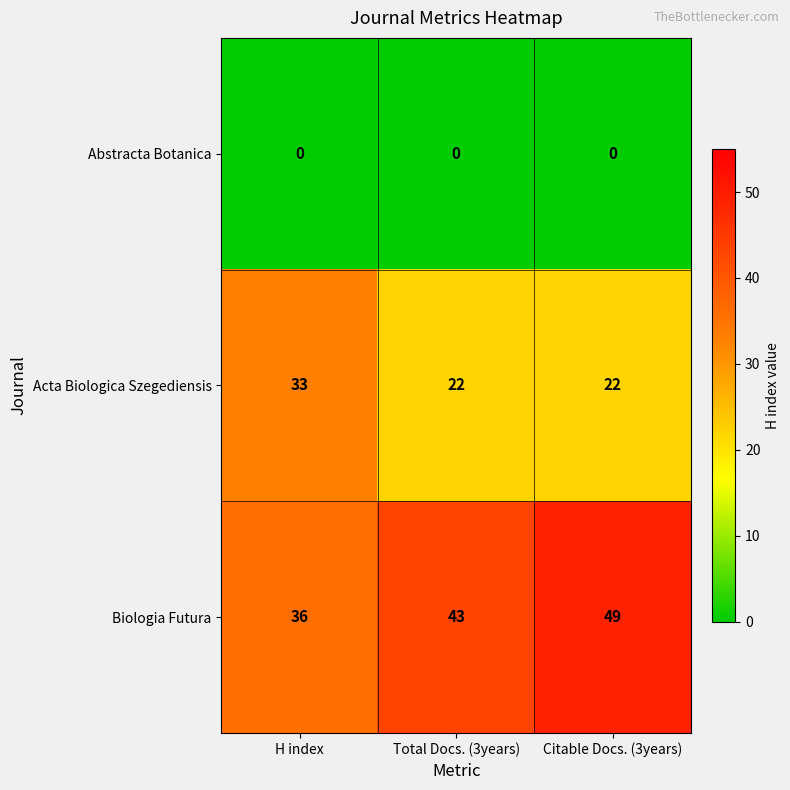

List the series in order of their overall mean, lowest first.

Abstracta Botanica, Acta Biologica Szegediensis, Biologia Futura